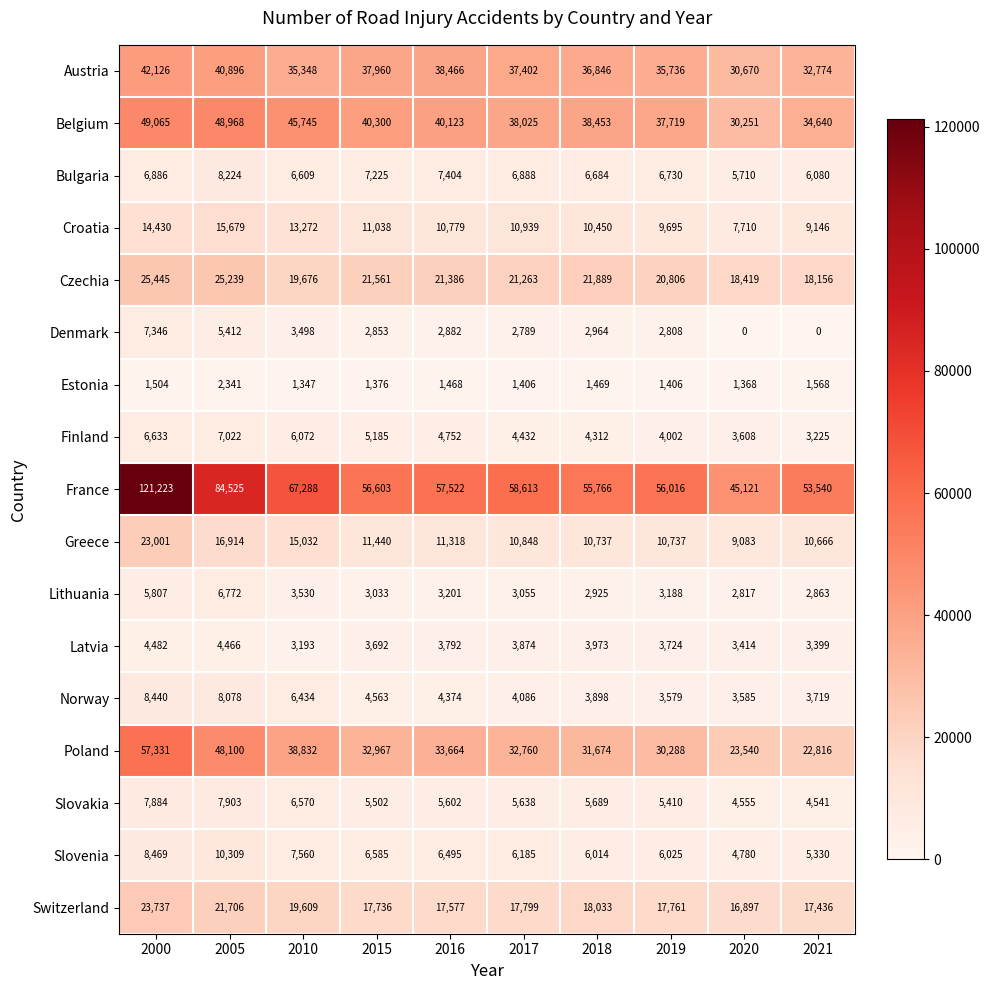

Between 2015 and 2016, which series saw the biggest shift?

France